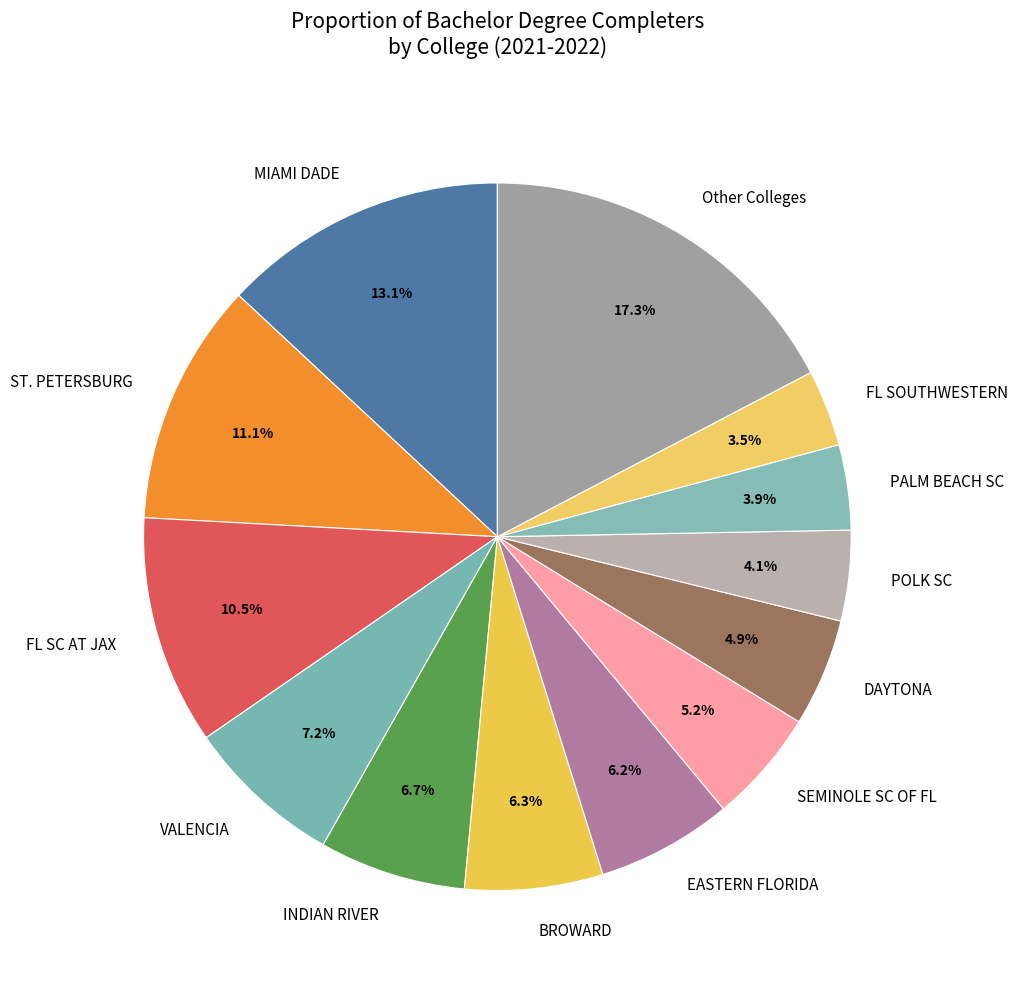

Does DAYTONA represent more than half of the total?

No